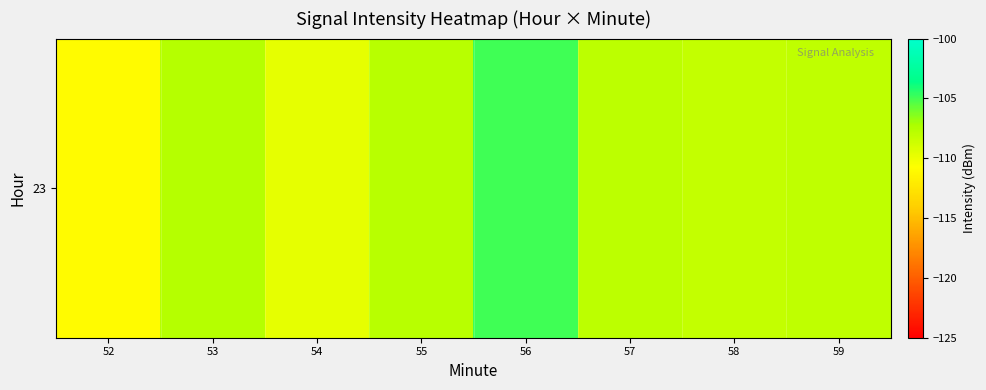

Count the number of data series in this chart.

1